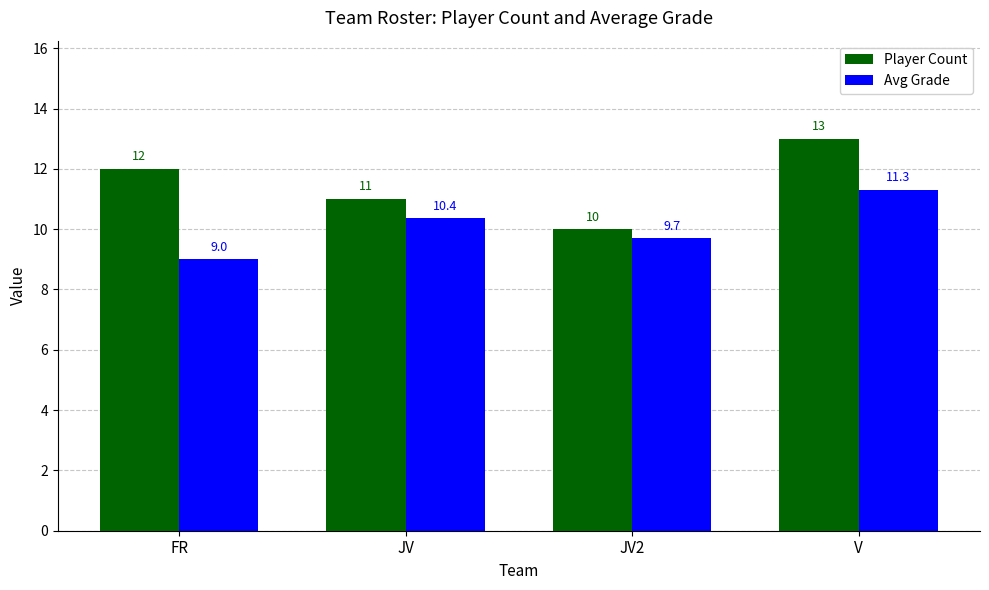

Rank the categories by Player Count value from lowest to highest.

JV2, JV, FR, V